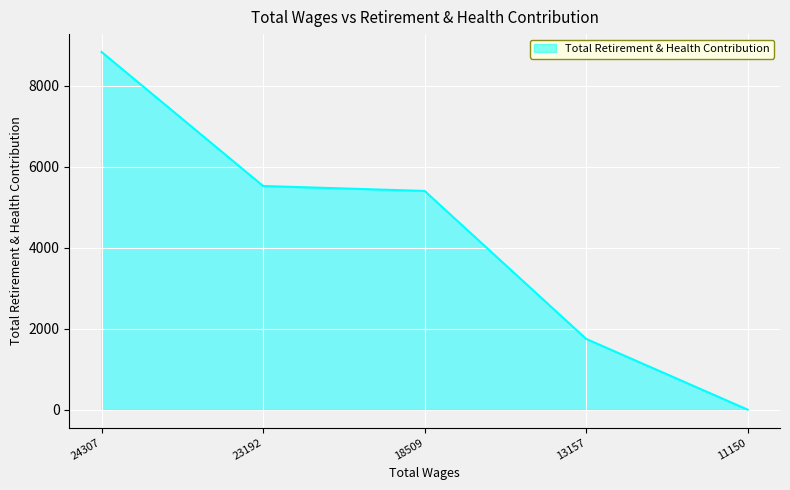

Reading left to right, list all the values displayed in this chart.

8830	5522	5400	1747	0